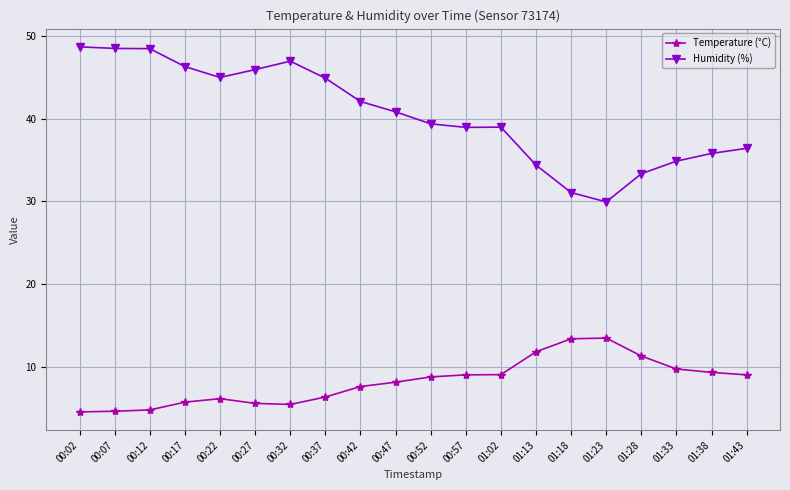

List the series in order of their peak value, lowest first.

Temperature (°C), Humidity (%)